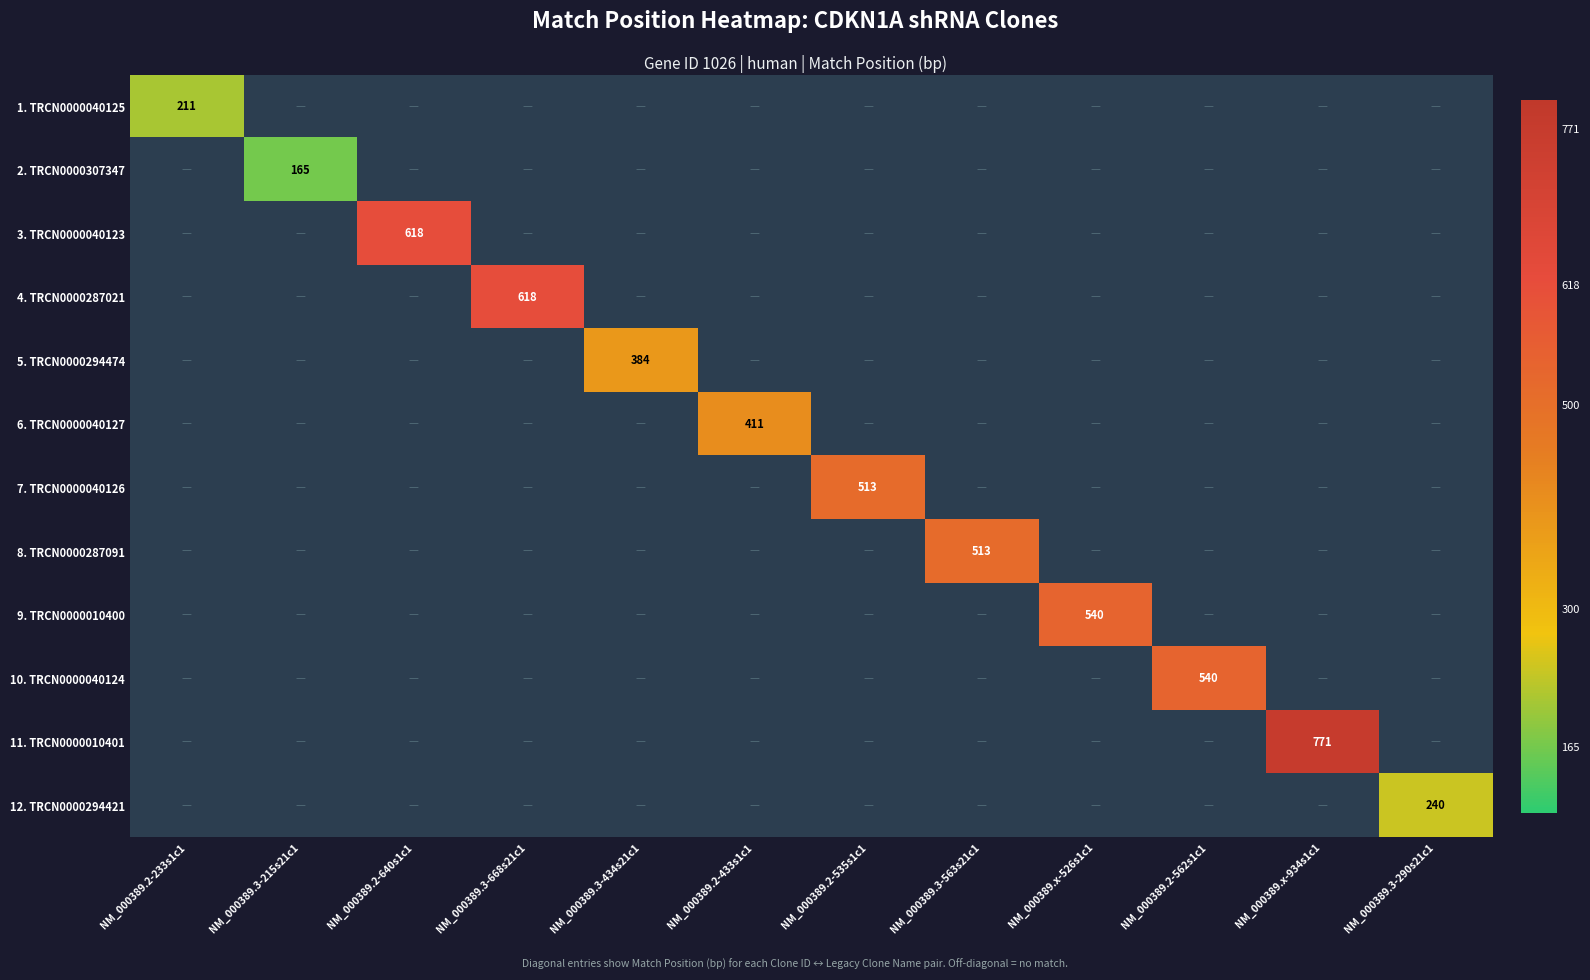

At which label does 5. TRCN0000294474 reach its minimum?

NM_000389.2-233s1c1